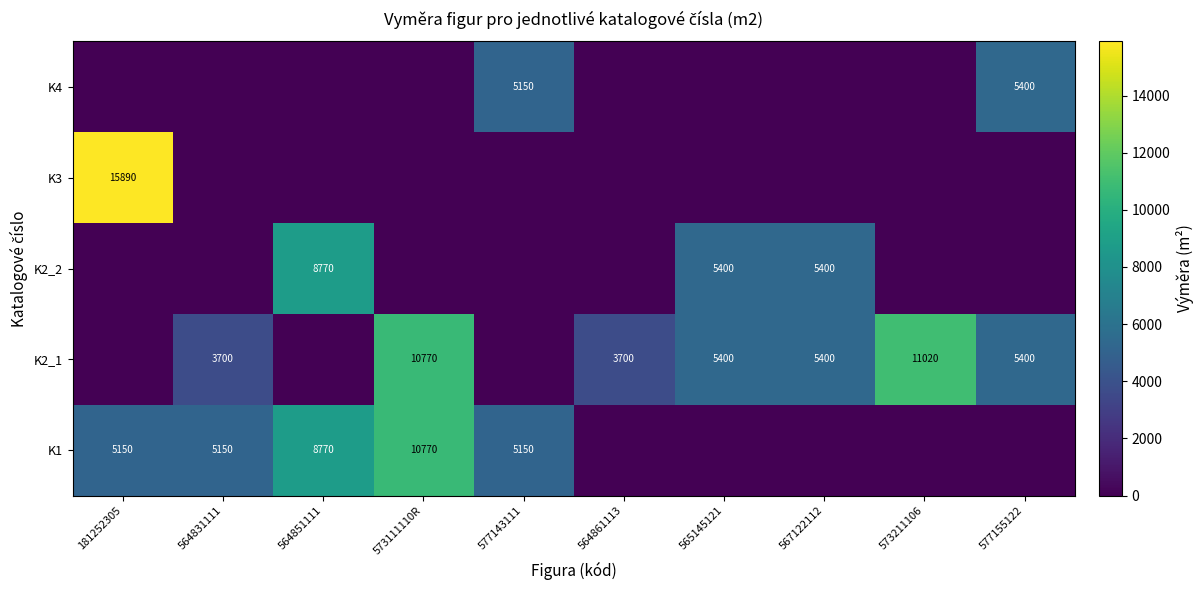

Is it true that K2_2 equals 5400 at 565145121?

True